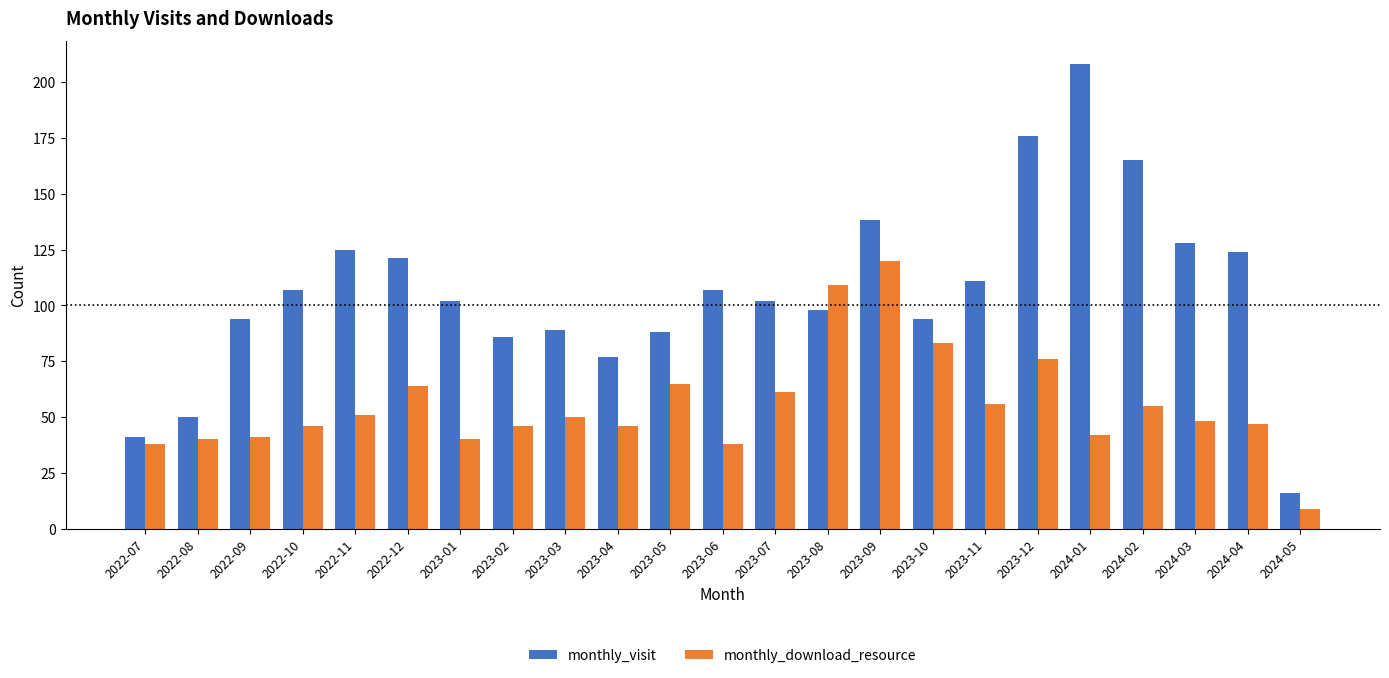

At which label does monthly_visit first exceed 102?

2022-10